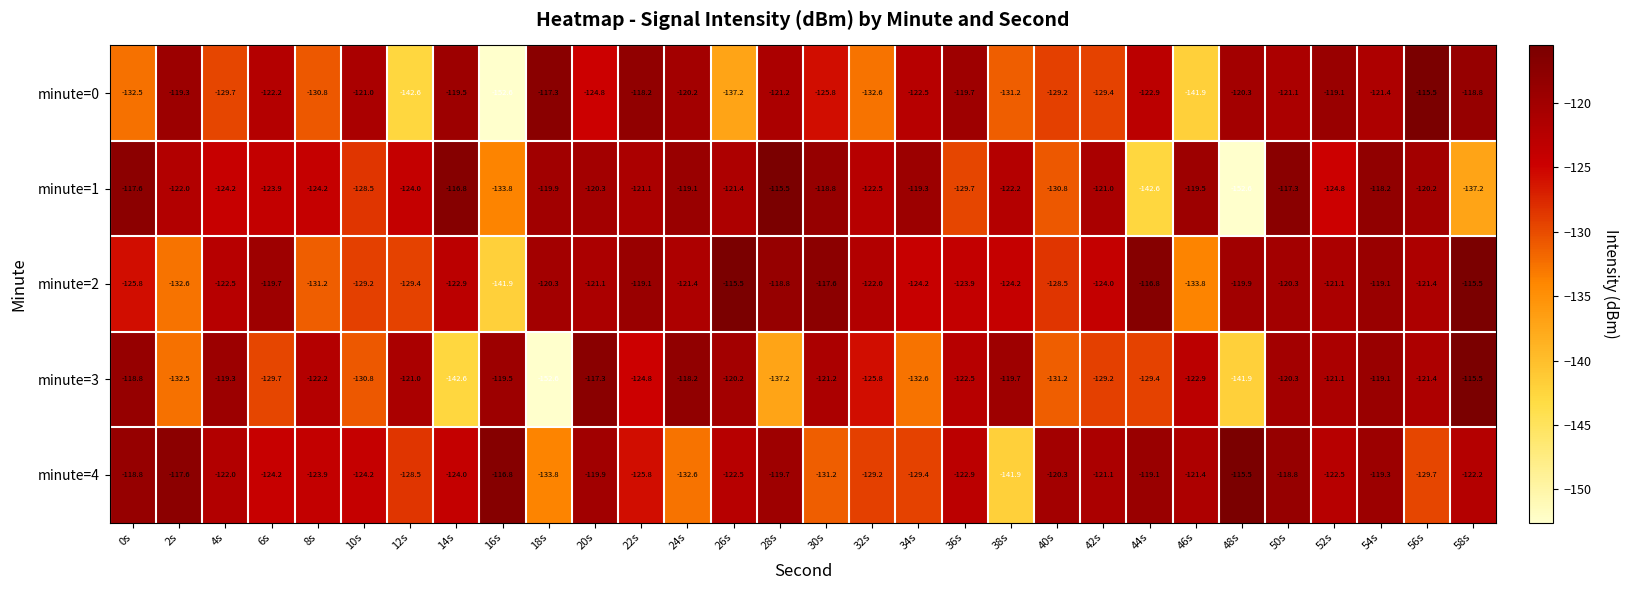

Rank the categories by minute=0 value from lowest to highest.

16s, 12s, 46s, 26s, 32s, 0s, 38s, 8s, 4s, 42s, 40s, 30s, 20s, 44s, 34s, 6s, 54s, 28s, 50s, 10s, 48s, 24s, 36s, 14s, 2s, 52s, 58s, 22s, 18s, 56s